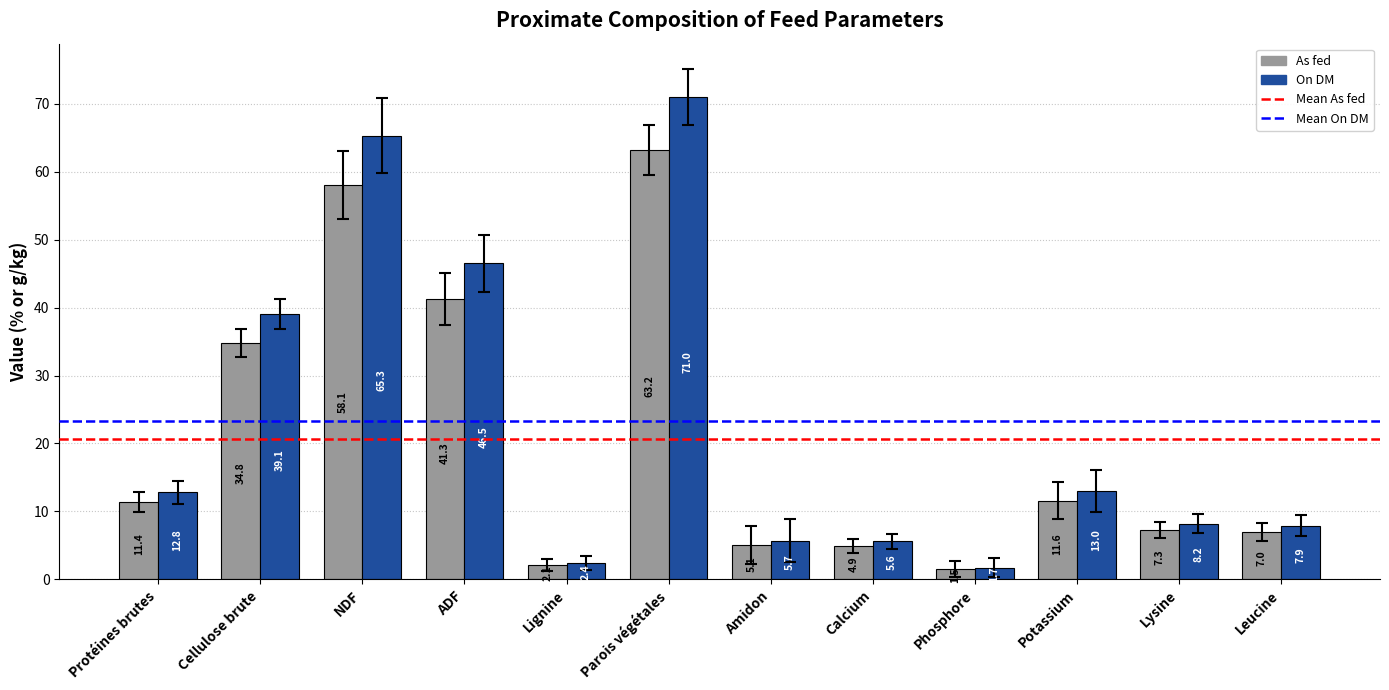

What is the label of the 8th bar from the right?

Lignine